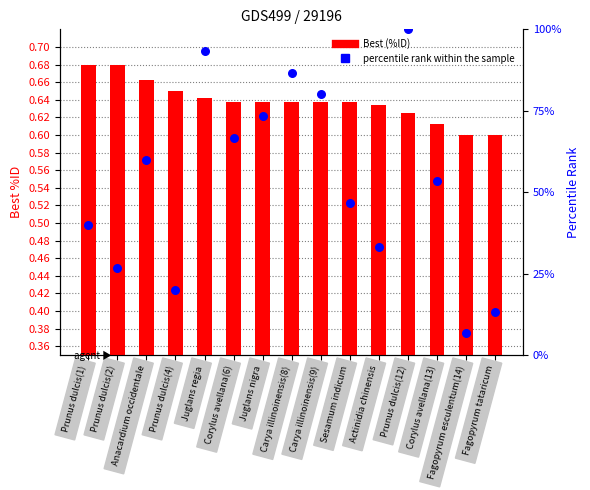

At how many categories does at least one series exceed 13?

14